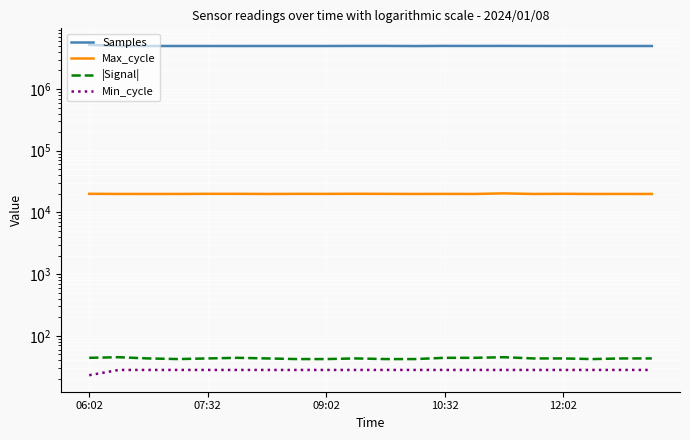

How many distinct data groups are displayed?

4